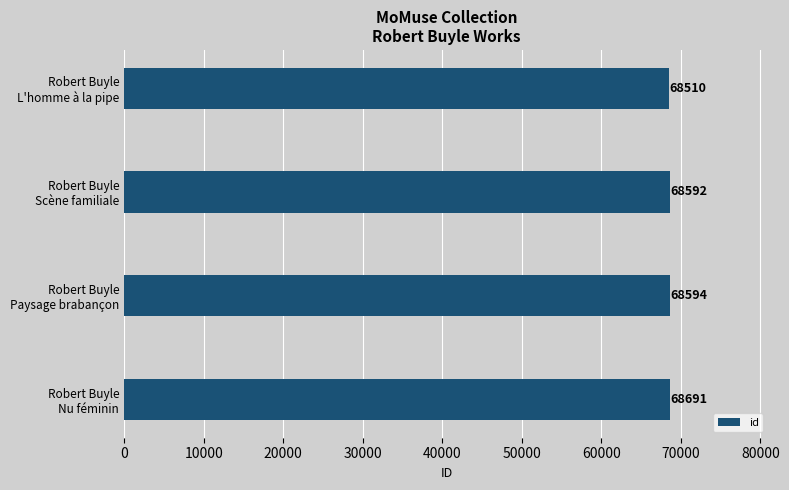

What is the sum of all values?

274387